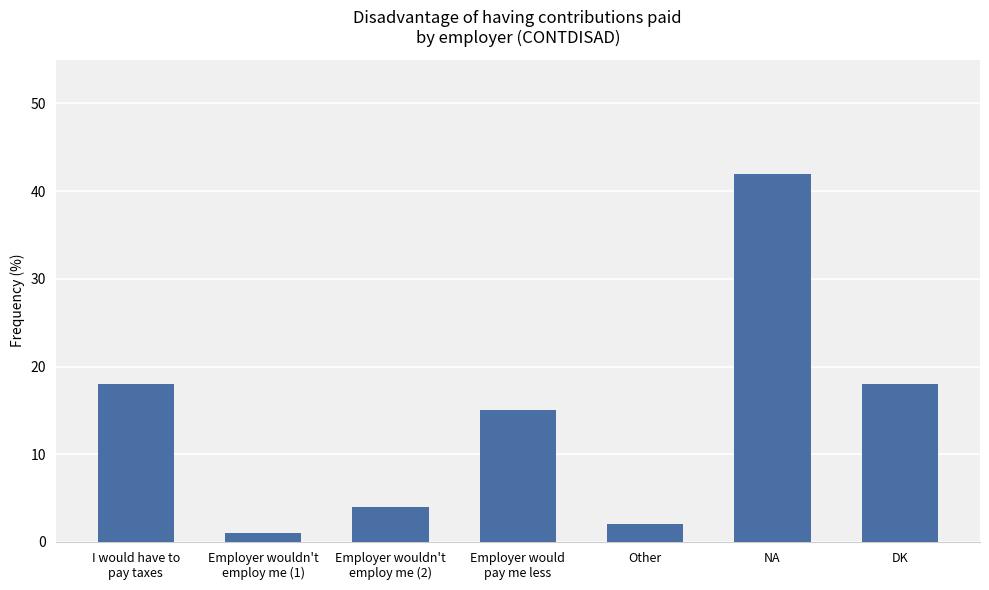

The value at Other is 0. True or false?

False